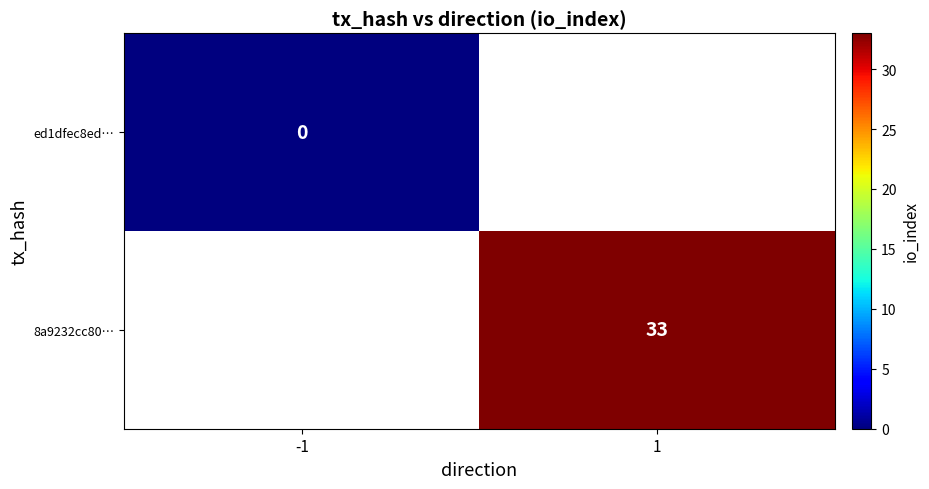

The 8a9232cc80… series shows 33 at 1. True or false?

True